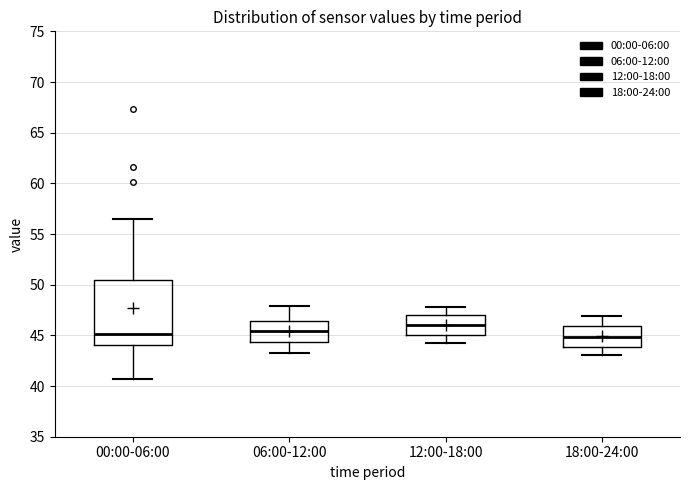

Reading left to right, read every box against the y-axis: the position of its median line, the range the box covers, and the ends of its whiskers. The values are not printed on the chart, so give them approximately, as read against the axis.

00:00-06:00: median 45.0, box 44.0 to 50.5, whiskers 40.5 to 56.5
06:00-12:00: median 45.5, box 44.5 to 46.5, whiskers 43.5 to 48.0
12:00-18:00: median 46.0, box 45.0 to 47.0, whiskers 44.0 to 48.0
18:00-24:00: median 45.0, box 44.0 to 46.0, whiskers 43.0 to 47.0